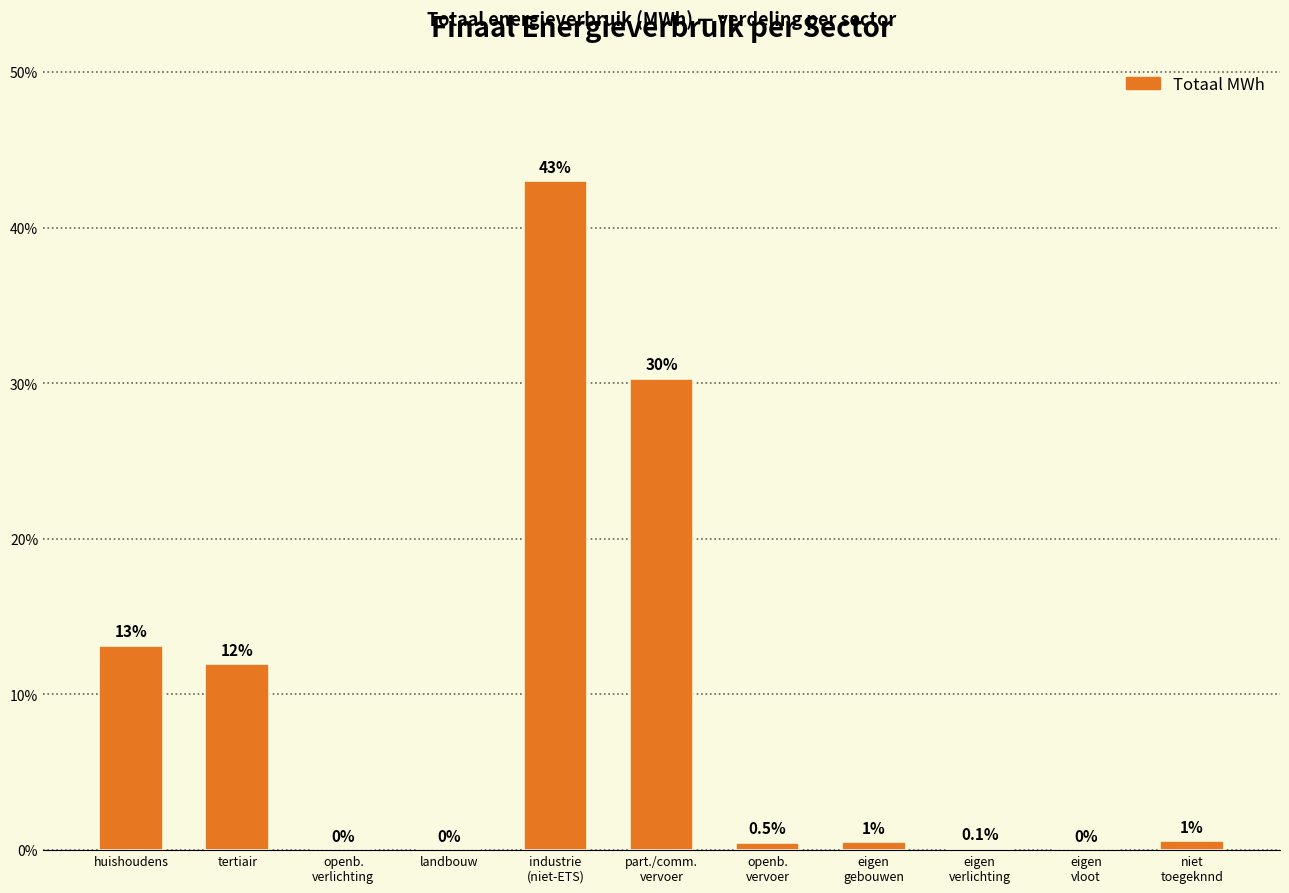

What is the sum of all values?

100.0